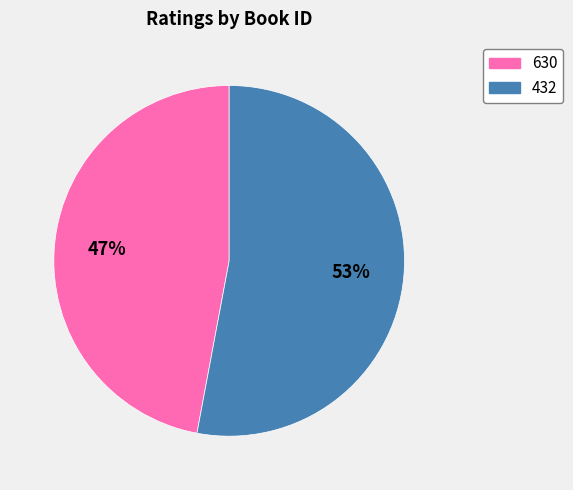

Is it true that 432 is 43% of the pie?

False